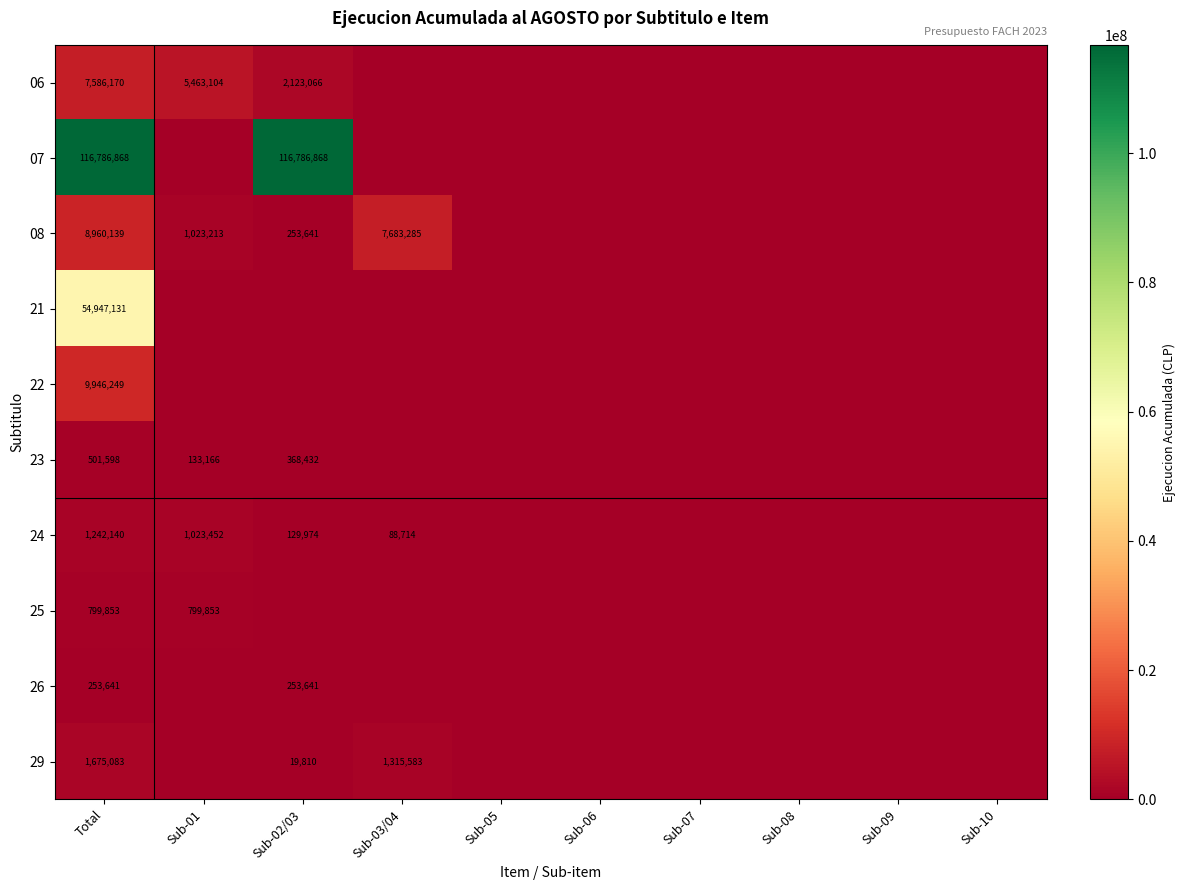

Is it true that 06 equals 3053640 at Sub-01?

False